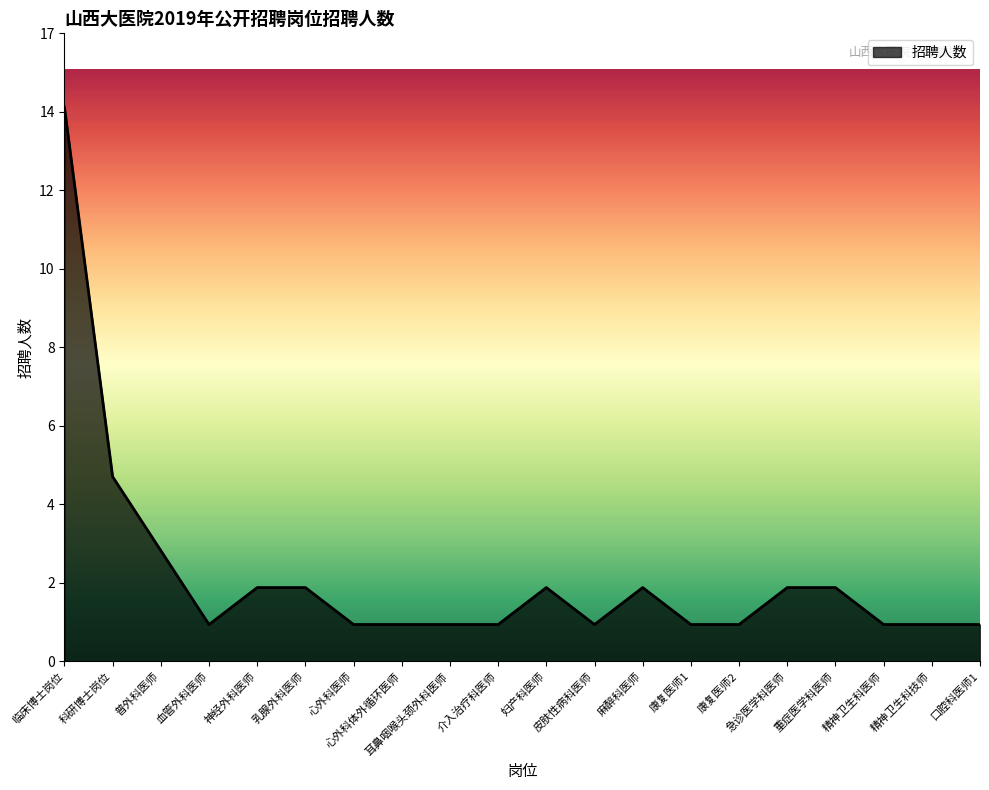

Is this an area chart (filled region under the line)?

Yes